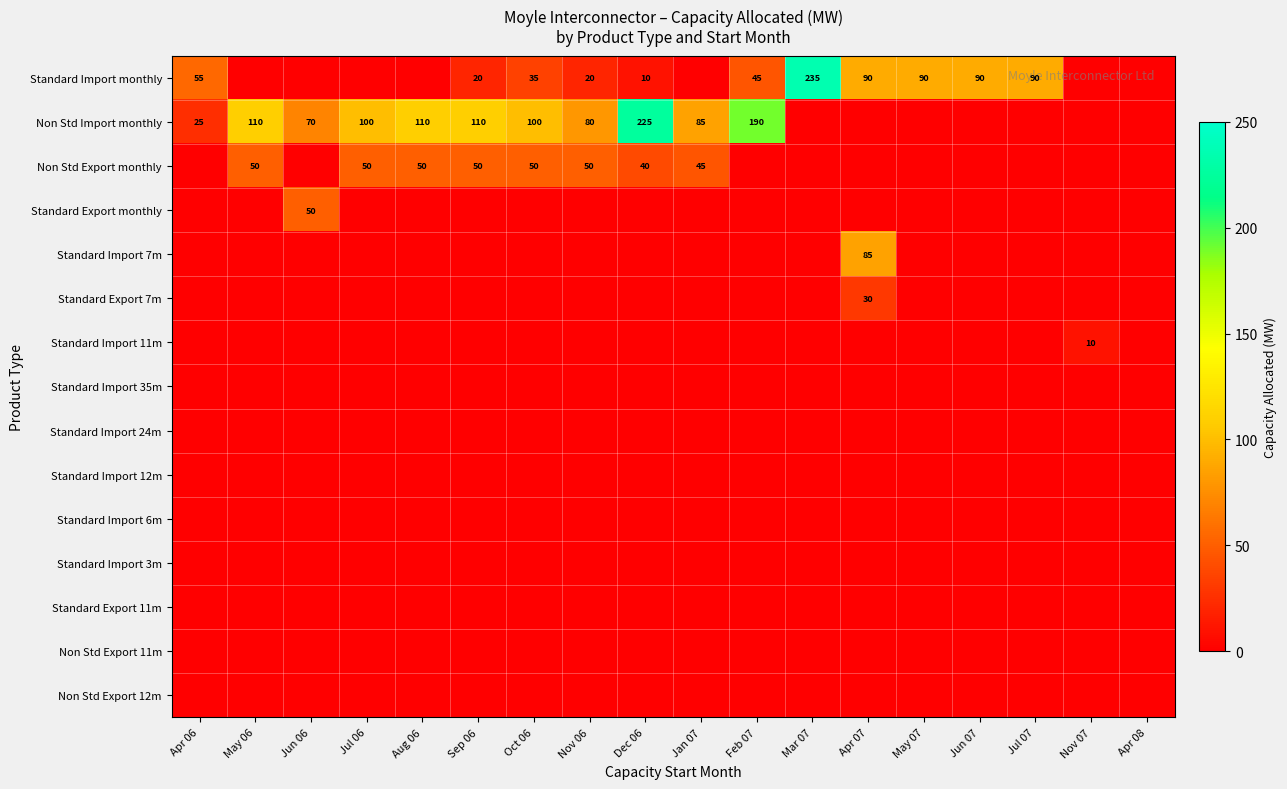

The value of Standard Import 11m at Nov 07 is 3. True or false?

False